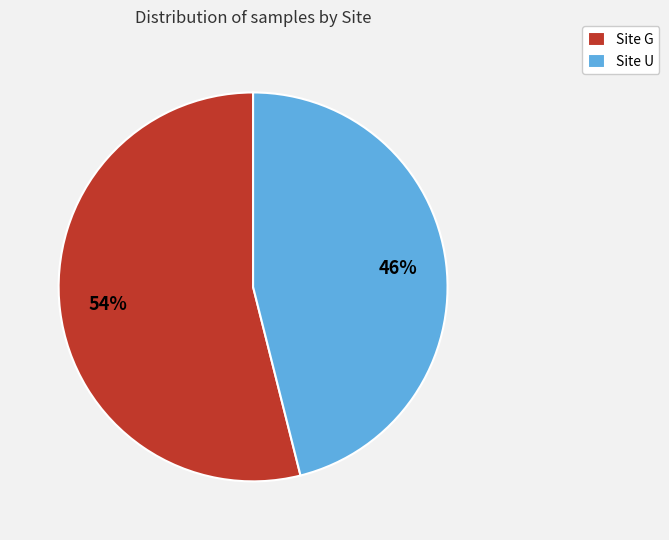

Count the number of slices in the pie.

2